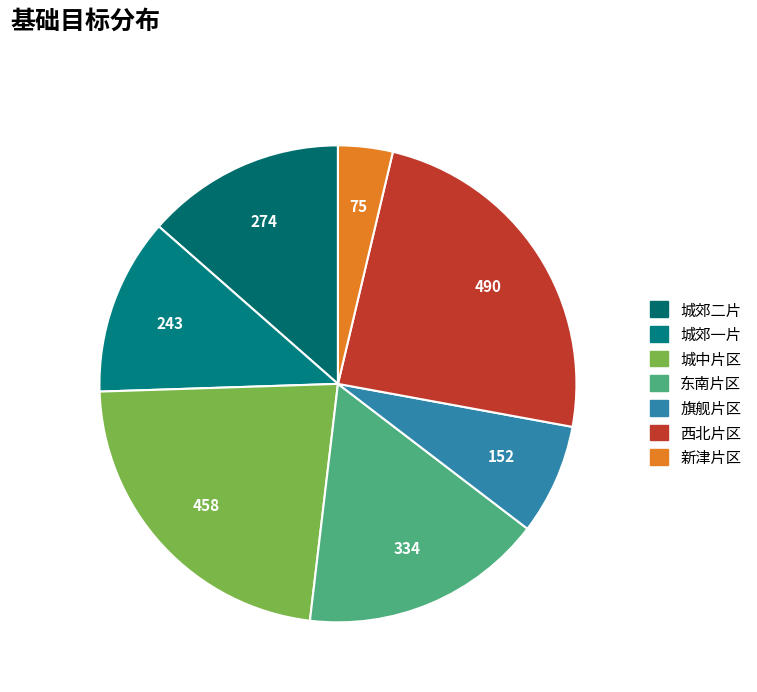

True or false: 旗舰片区 accounts for 8% of the total.

True